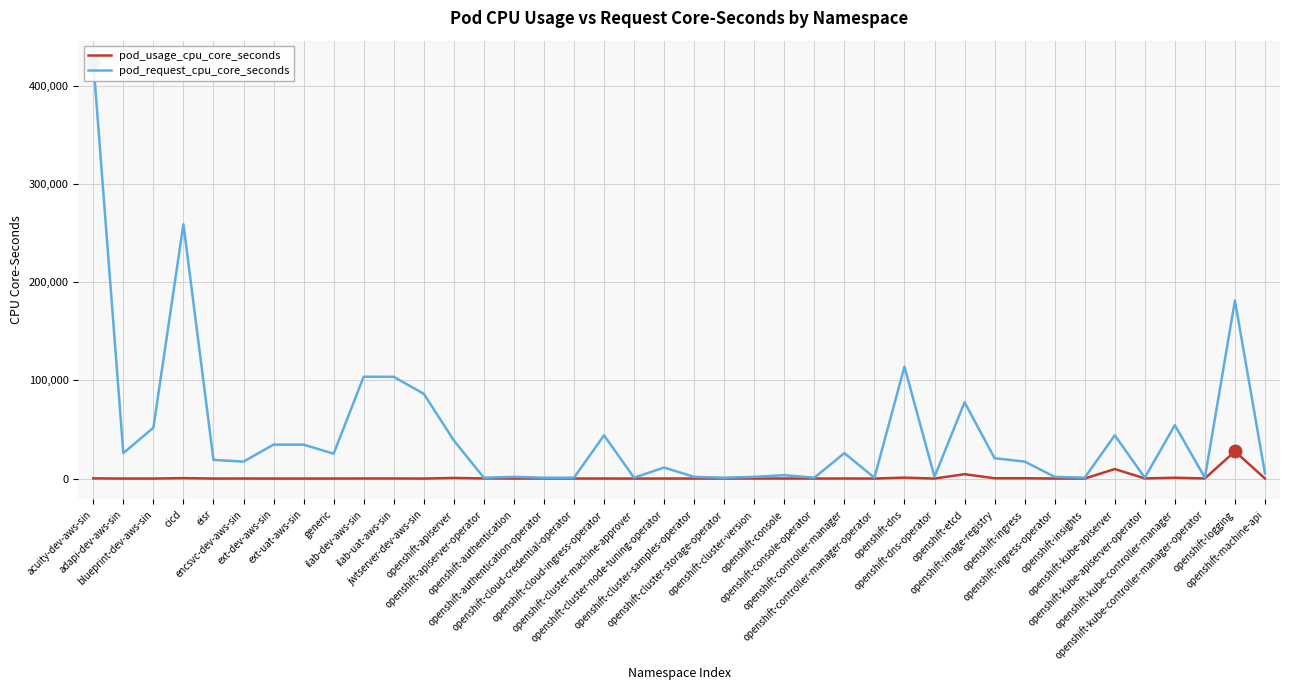

What is the average value of the pod_usage_cpu_core_seconds series?

1170.0